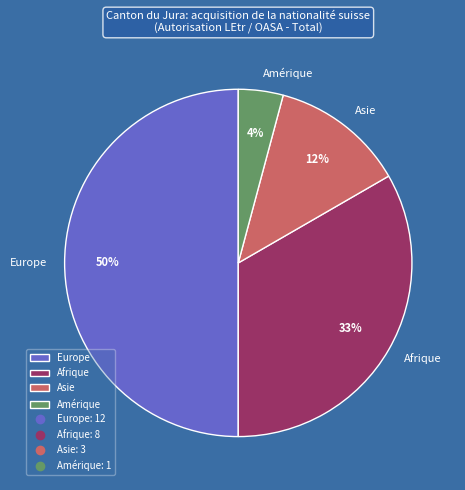

How many slices are in this pie chart?

4